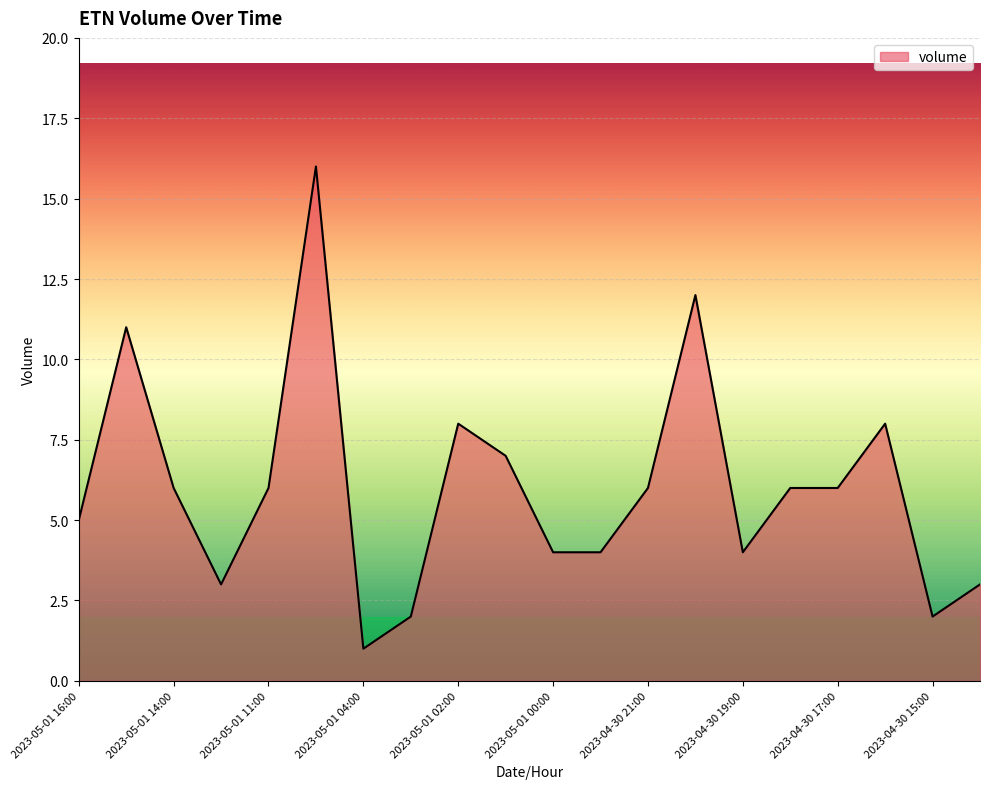

What is the difference between the maximum and minimum values?

15